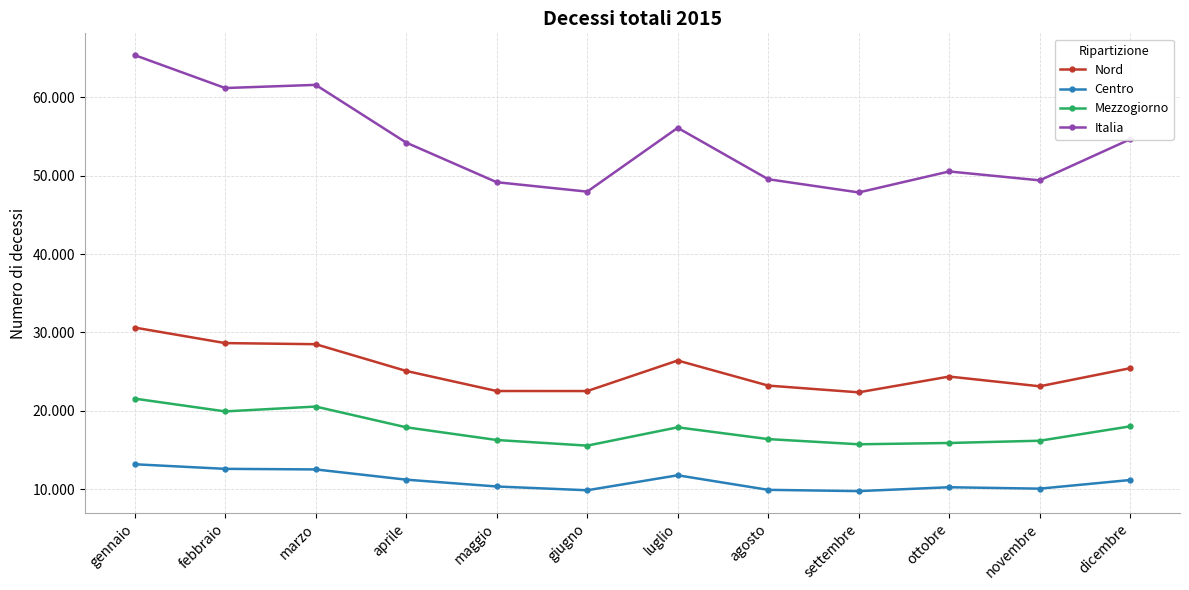

The value of Italia at dicembre is 36332. True or false?

False